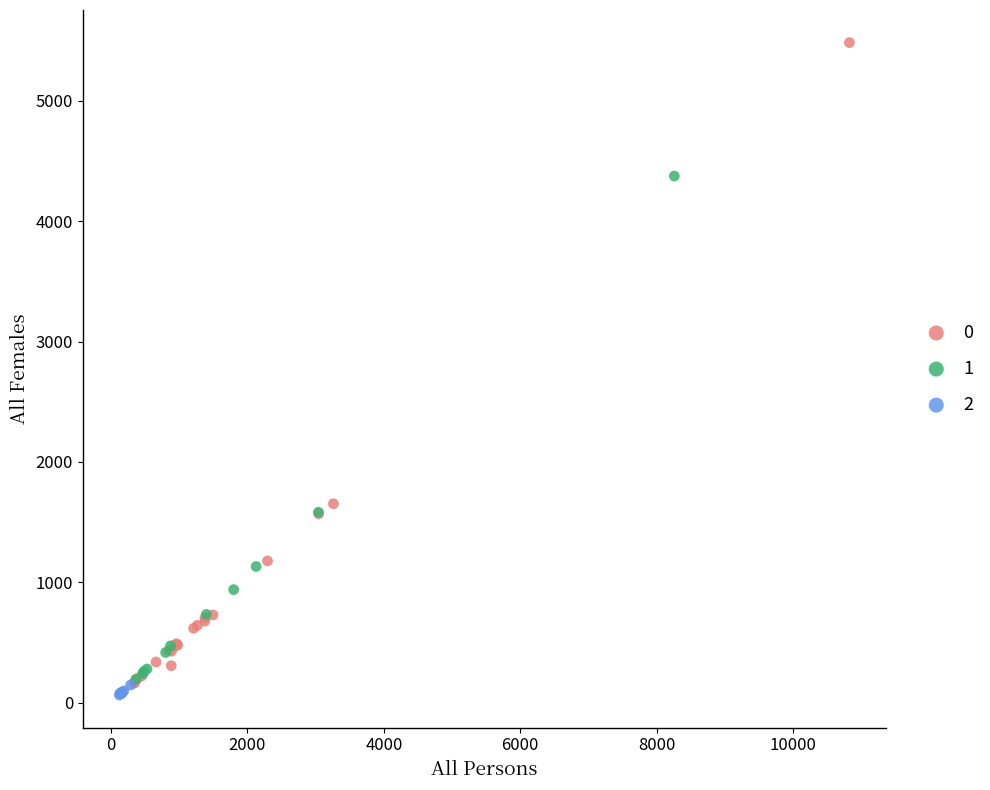

Which series reaches the minimum Y coordinate?

2